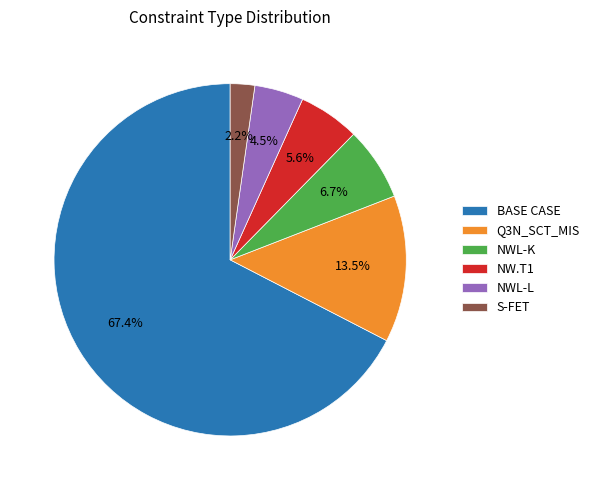

What is the largest slice in the pie chart?

BASE CASE